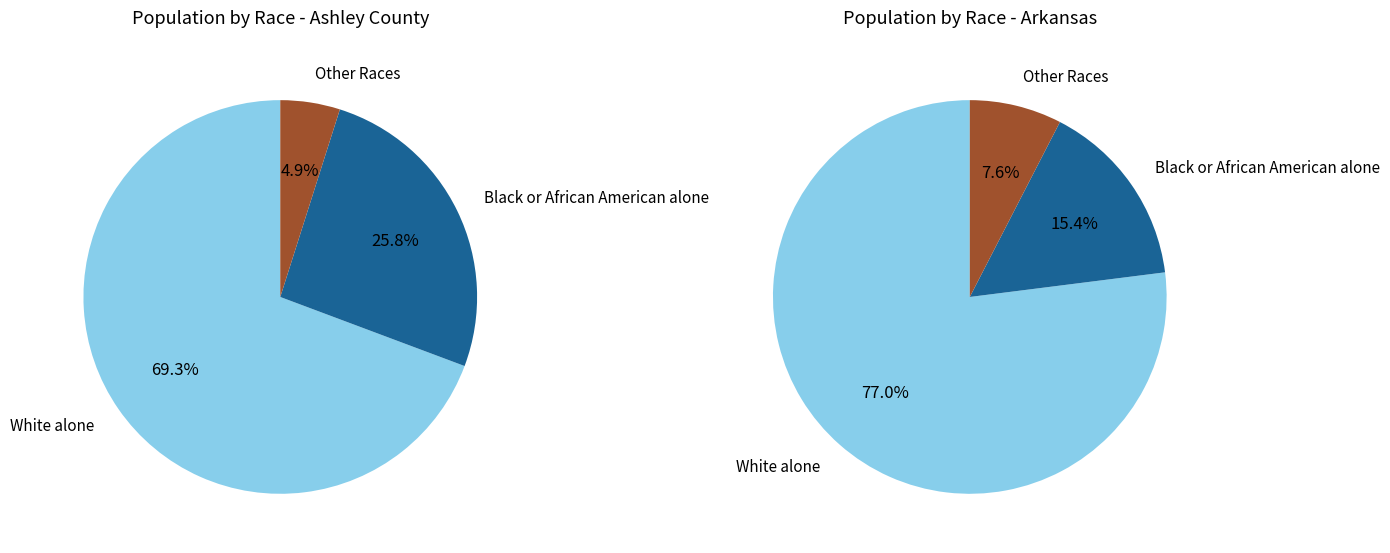

The White alone slice represents 80% of the pie. True or false?

False